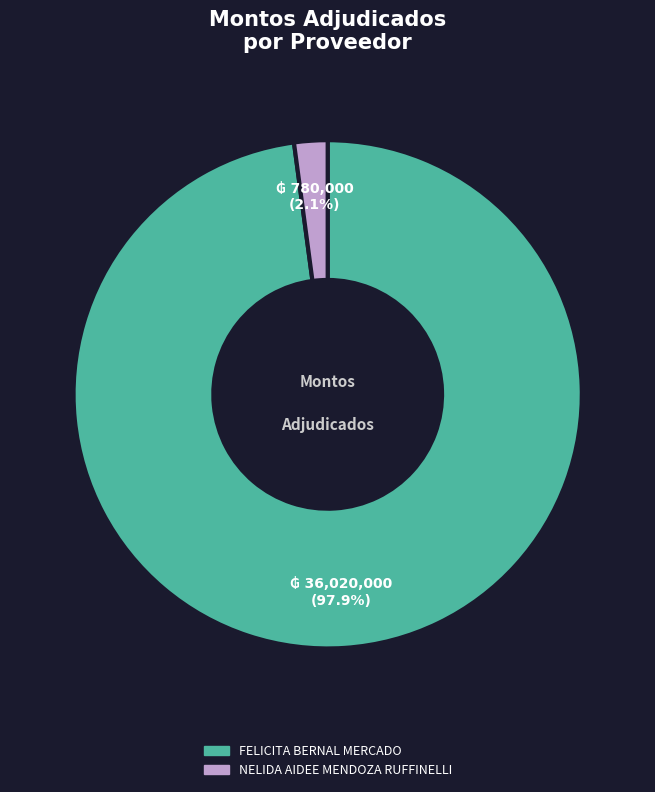

Do FELICITA BERNAL MERCADO and NELIDA AIDEE MENDOZA RUFFINELLI together represent more than half of the pie?

Yes